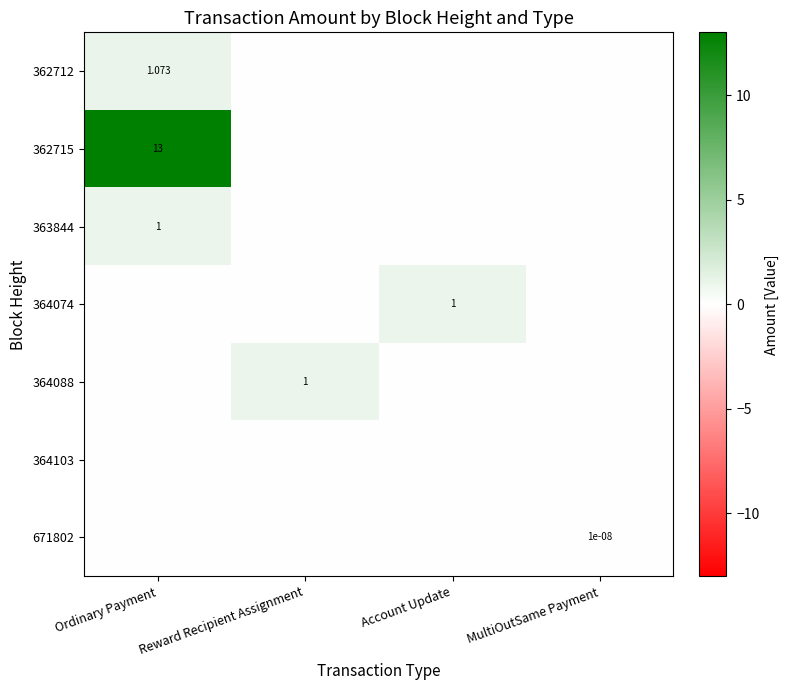

At MultiOutSame Payment, list the series in order from largest to smallest.

671802, 362712, 362715, 363844, 364074, 364088, 364103